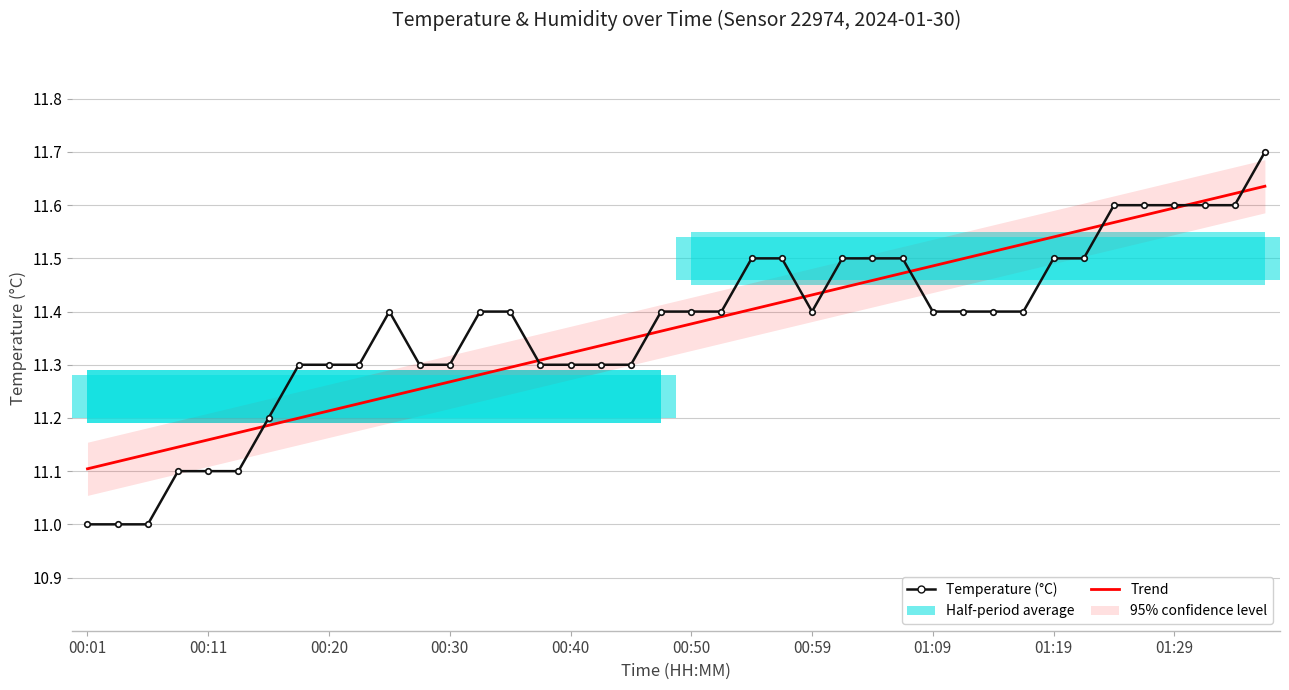

What is the sum of the Trend values at 23 and 14?

22.7